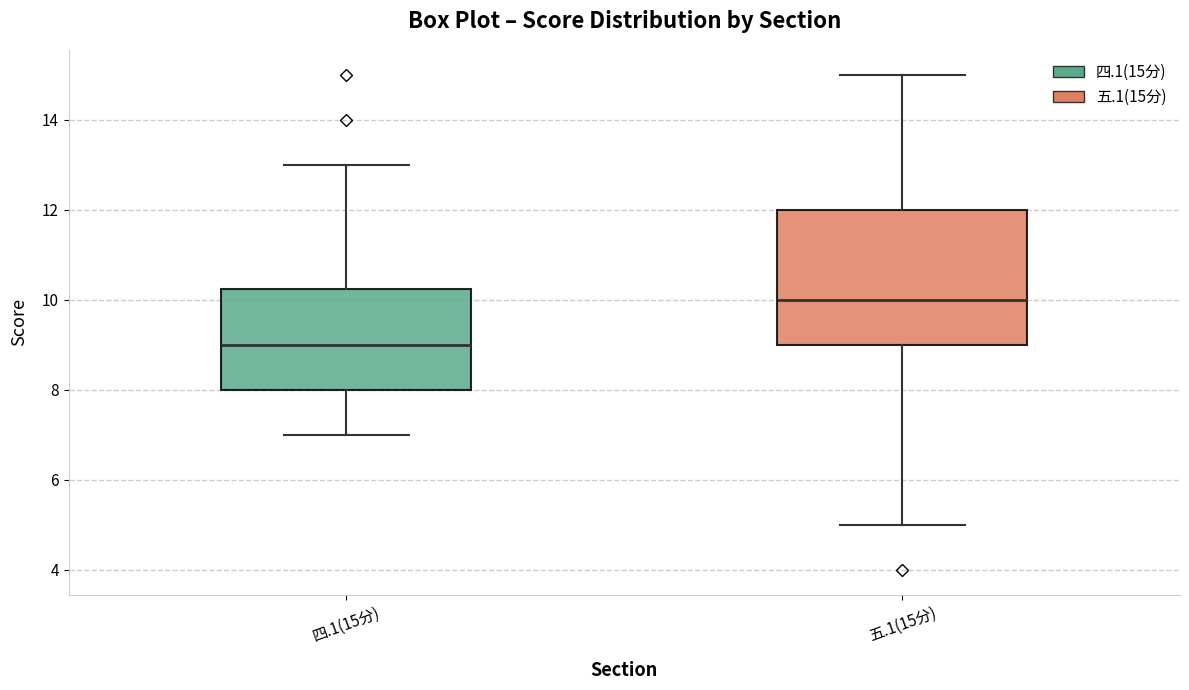

Which box is the tallest, from its lower edge to its upper edge?

五.1(15分)